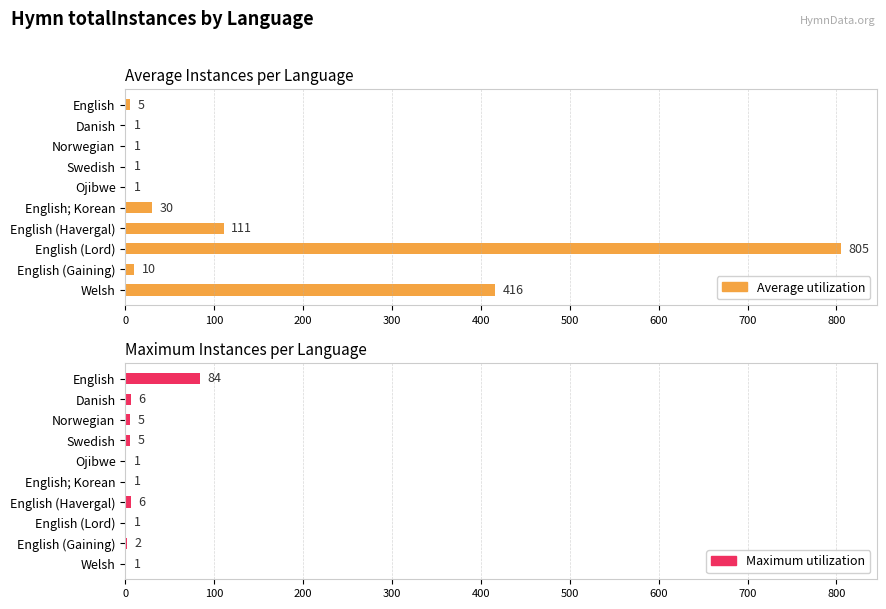

Does the chart contain any negative values?

No